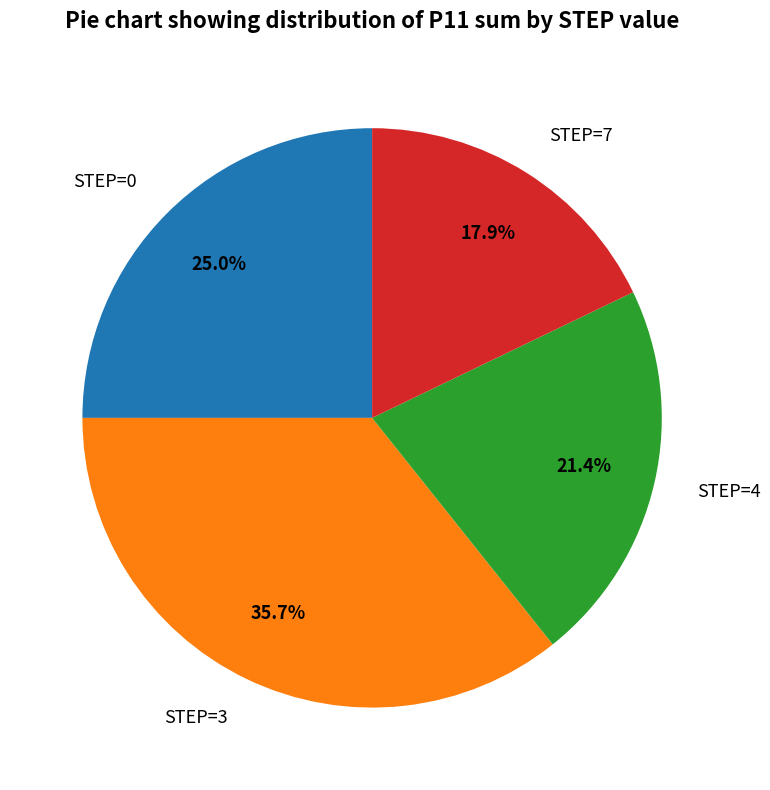

To the nearest percent, what is the difference between the largest and smallest slice percentages?

18%